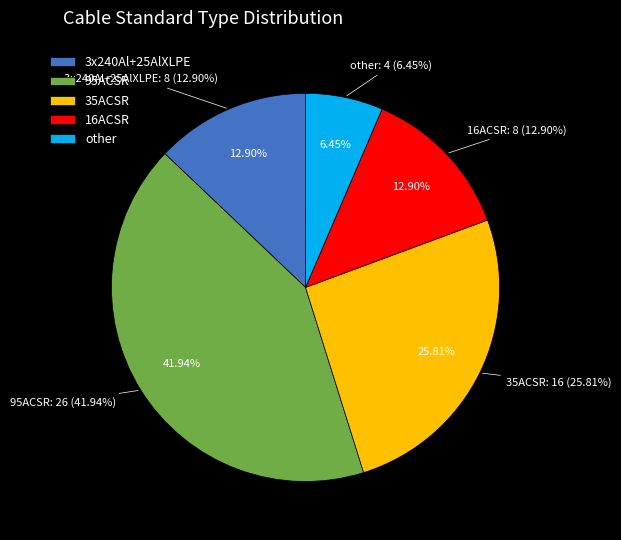

Which slice is the largest?

95ACSR